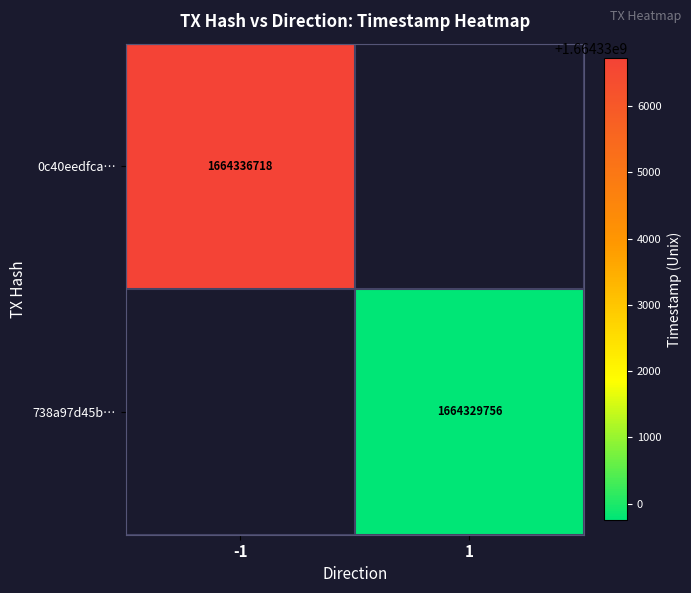

How many series are shown in this chart?

2